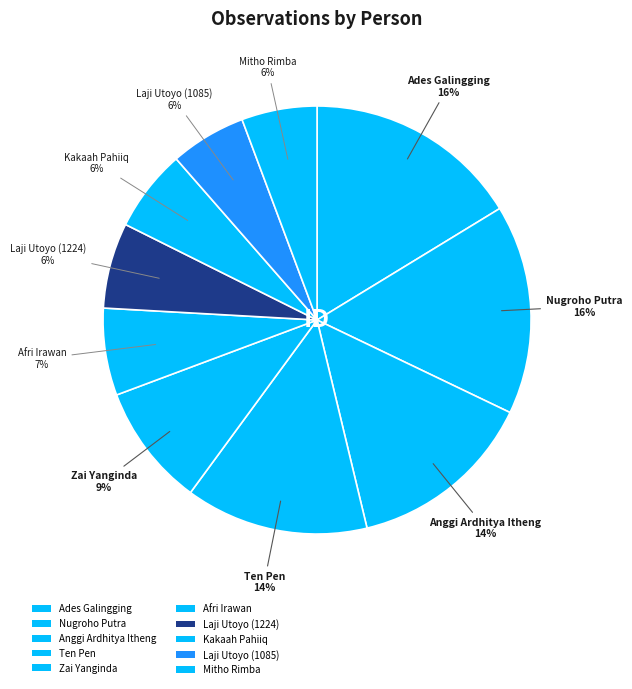

To the nearest percent, what is the average slice percentage?

10%